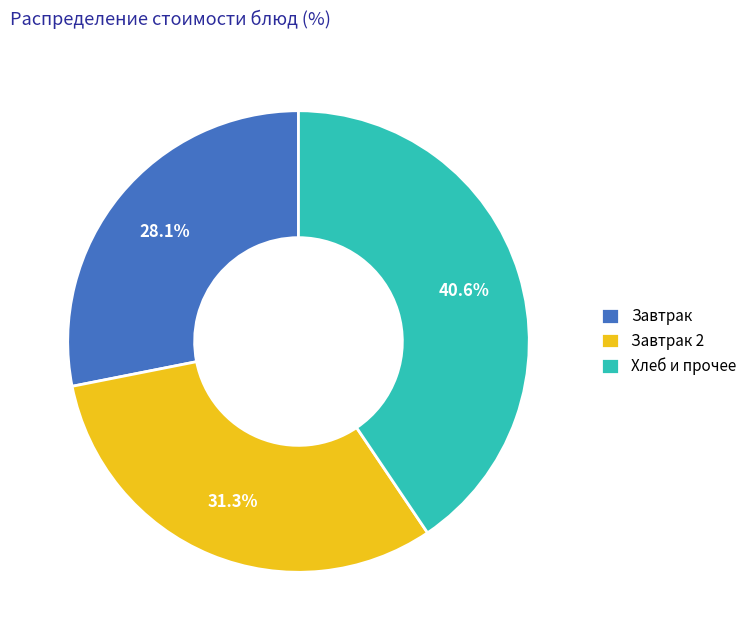

Between Завтрак and Завтрак 2, which is larger?

Завтрак 2